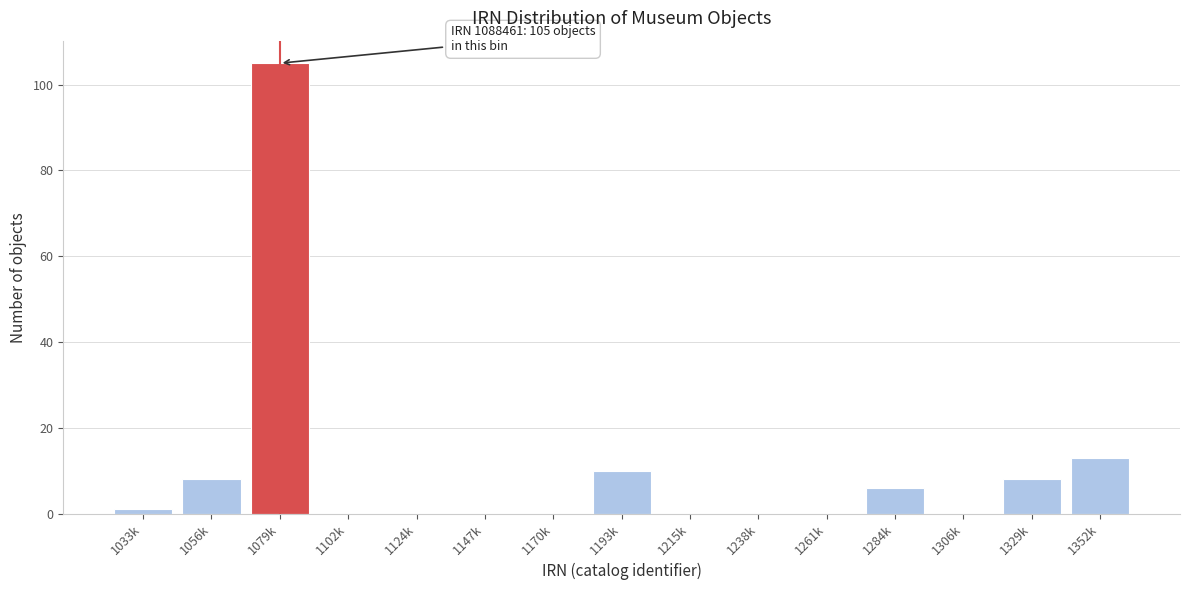

Reading right to left, what are all the values shown in this chart?

1352k=13	1329k=8	1306k=0	1284k=6	1261k=0	1238k=0	1215k=0	1193k=10	1170k=0	1147k=0	1124k=0	1102k=0	1079k=105	1056k=8	1033k=1